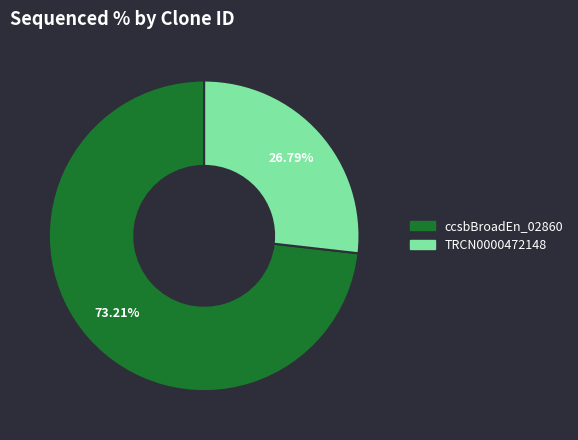

Is there a majority slice in this chart?

Yes